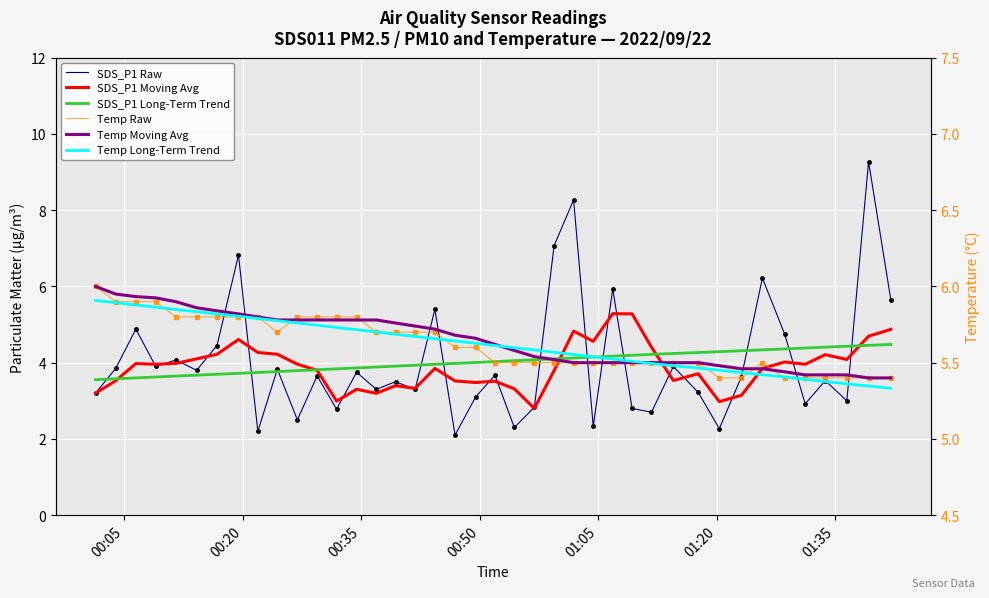

What is the smallest value displayed?

2.1